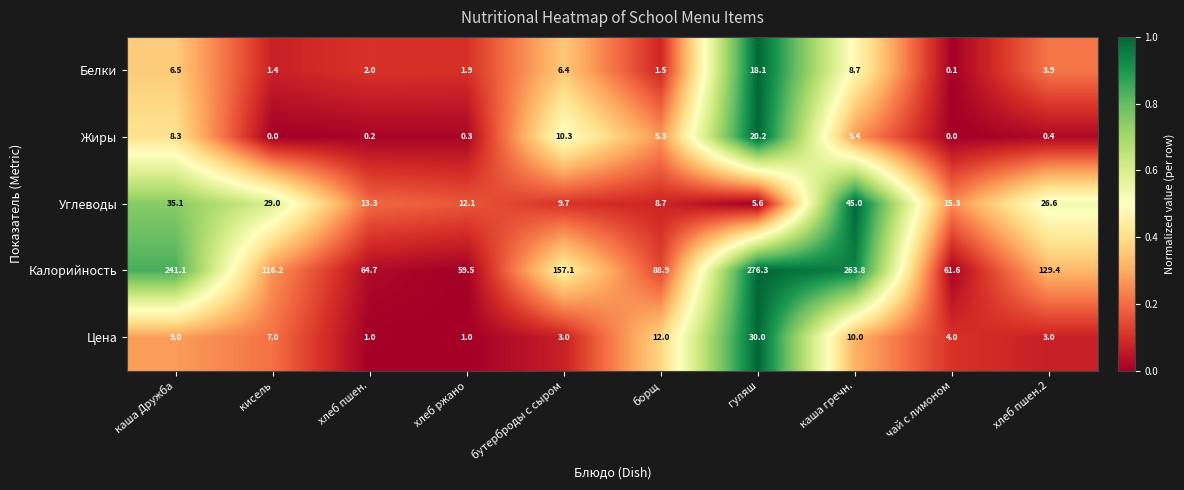

How many data points in Калорийность are above 129?

5